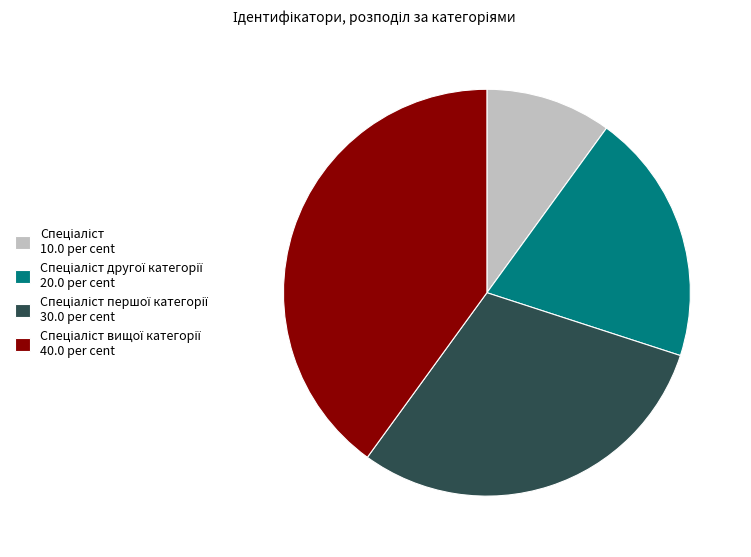

Is there any slice that represents more than half of the pie?

No